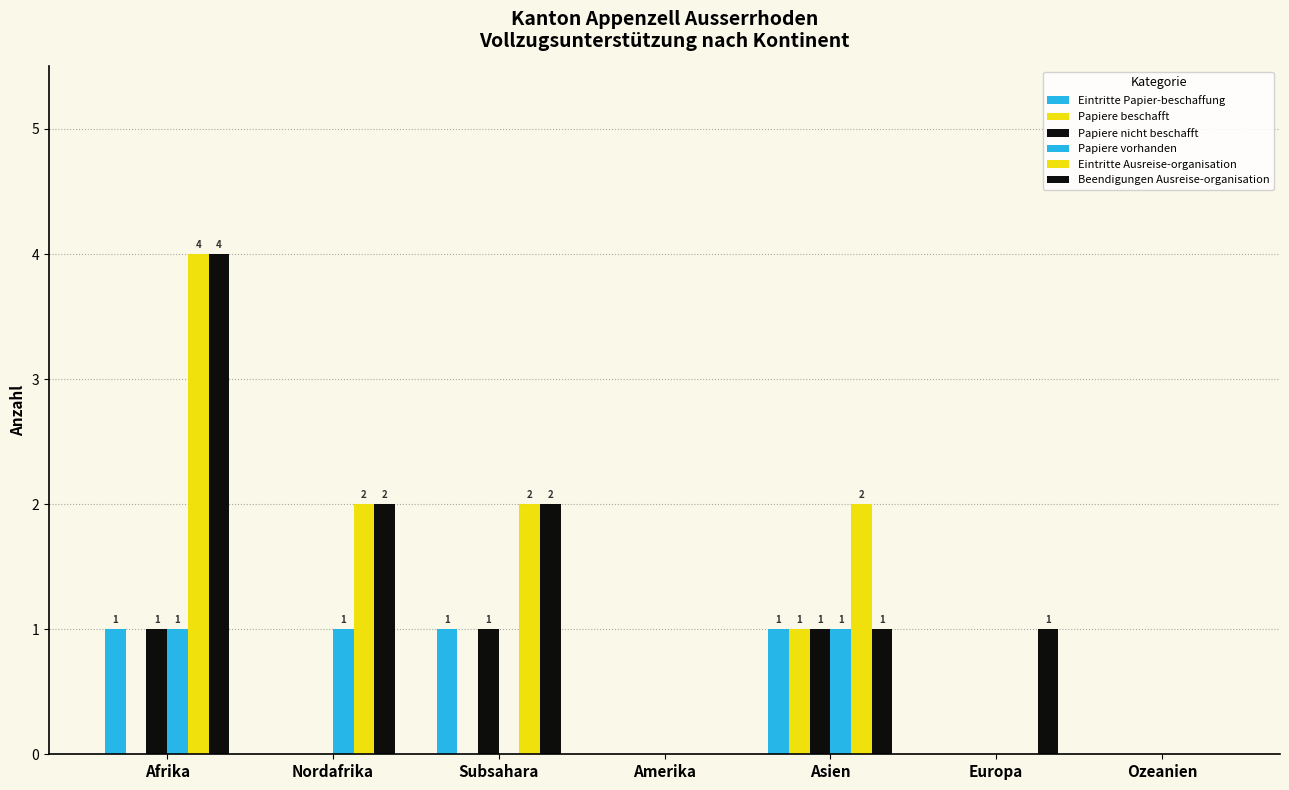

How many groups of bars are there?

7